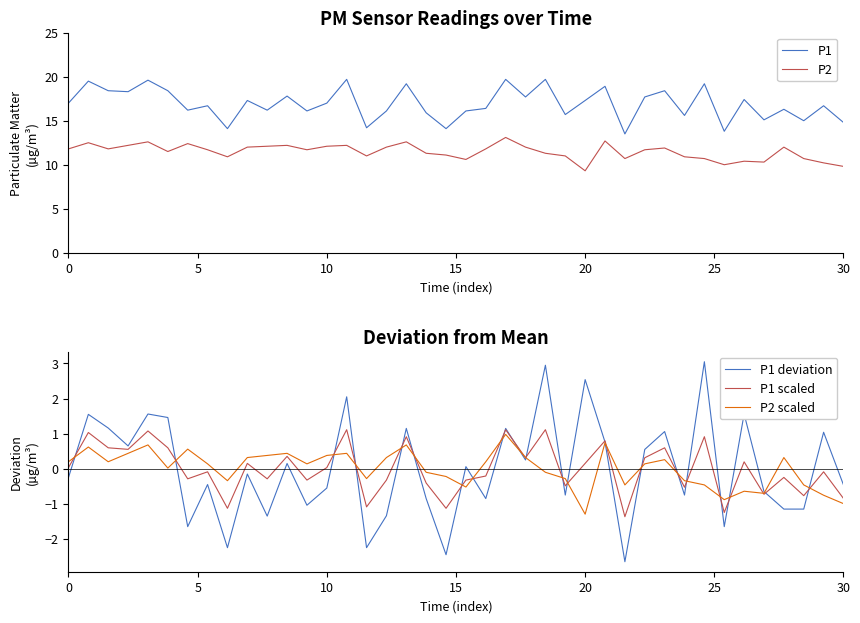

What is the highest value of the P1 scaled series?

1.1